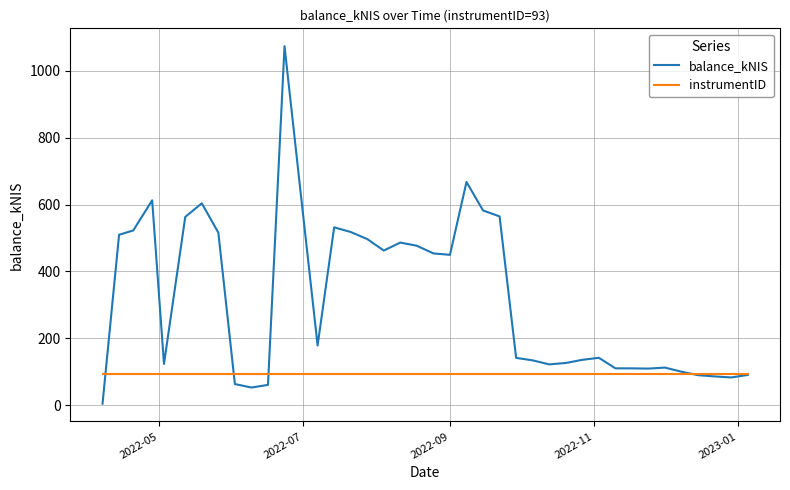

What is the maximum value for balance_kNIS?

1074.2